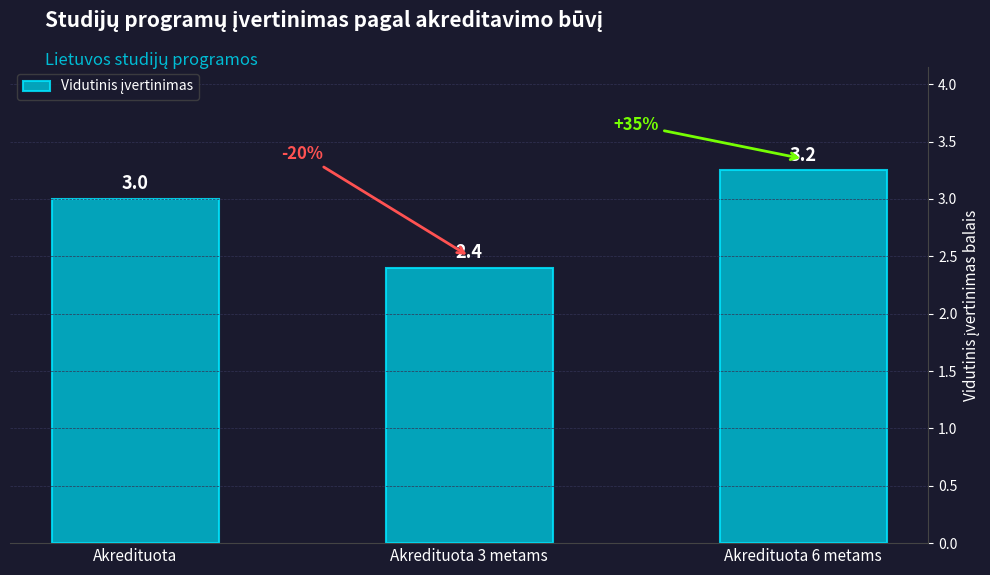

Between Akredituota 6 metams and Akredituota, which is larger?

Akredituota 6 metams